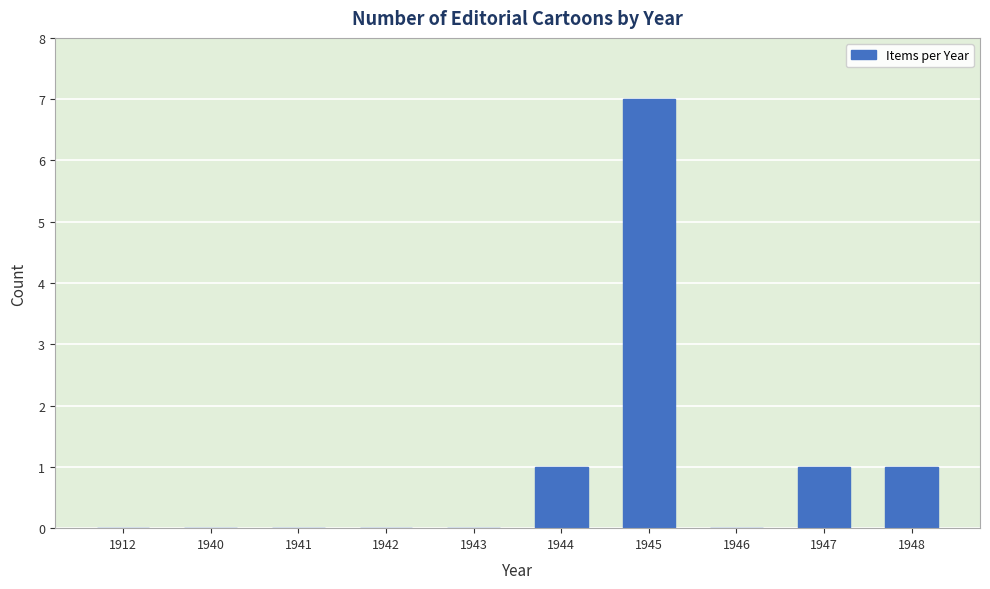

How many series are shown in this chart?

1